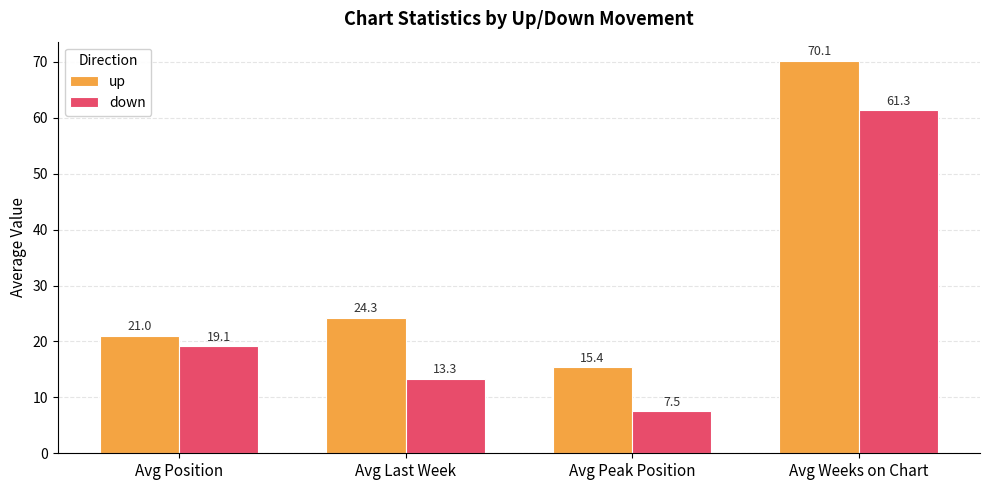

What is the maximum value shown in the chart?

70.1